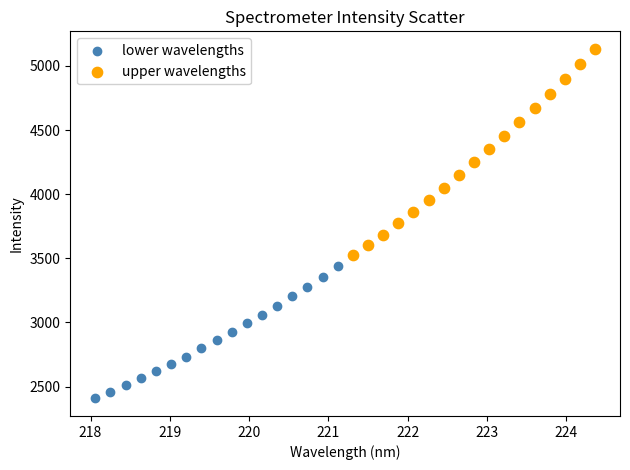

Which series reaches the minimum Y coordinate?

lower wavelengths